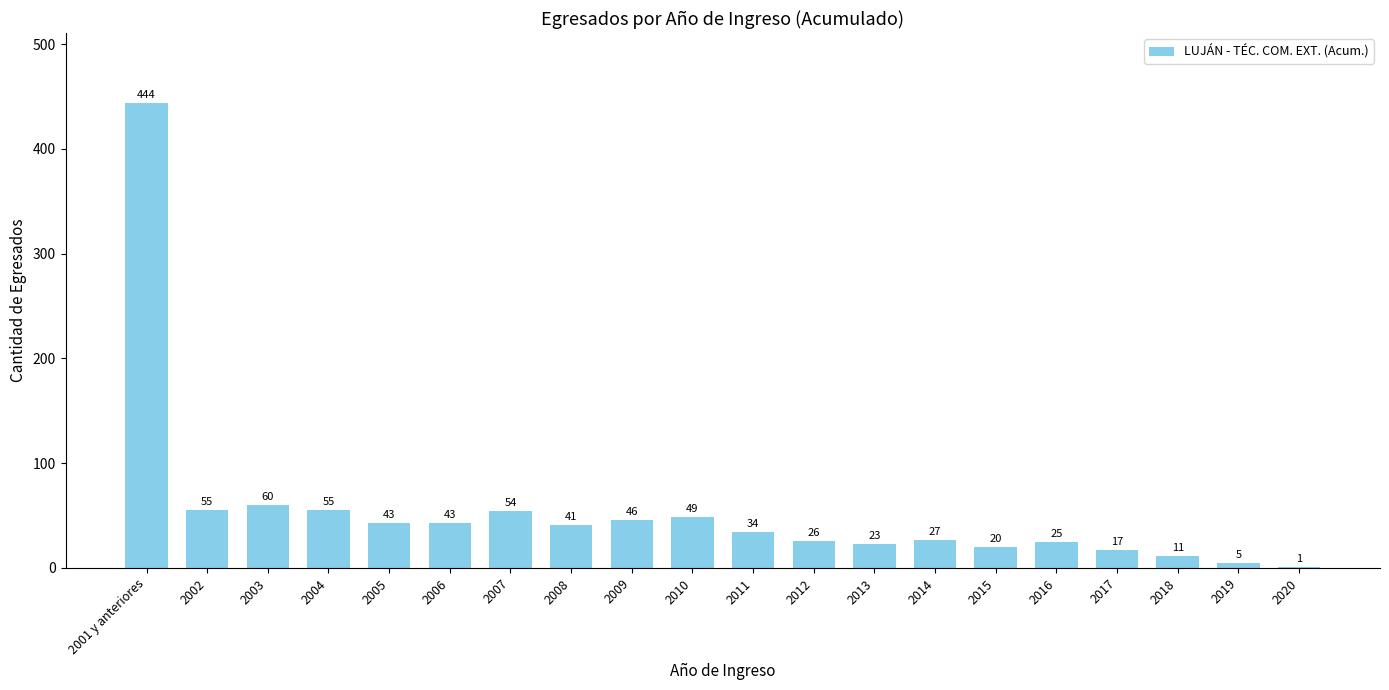

Which has a higher value, 2006 or 2013?

2006